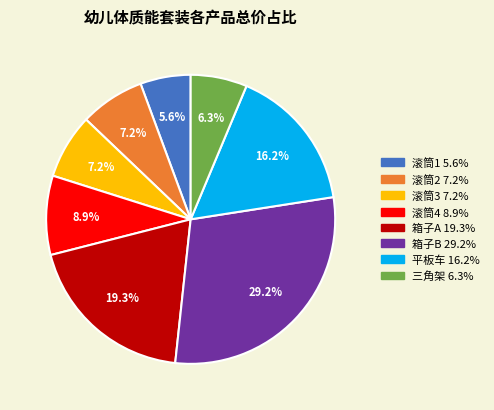

What portion of the pie excludes 三角架?

93.7%